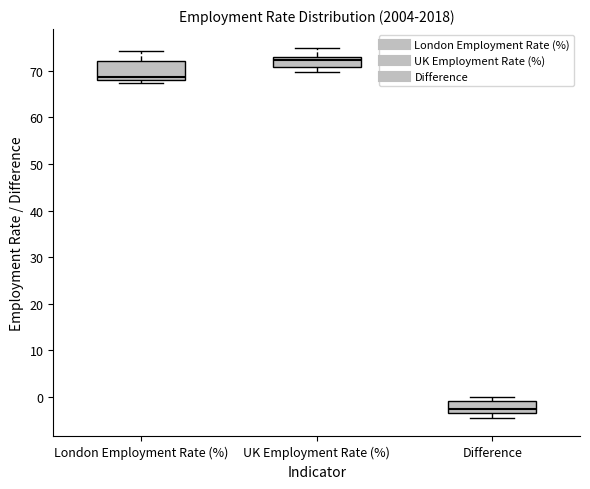

Where is the lower edge of the box for UK Employment Rate (%) on the y-axis? The values are not printed on the chart, so give them approximately, as read against the axis.

71